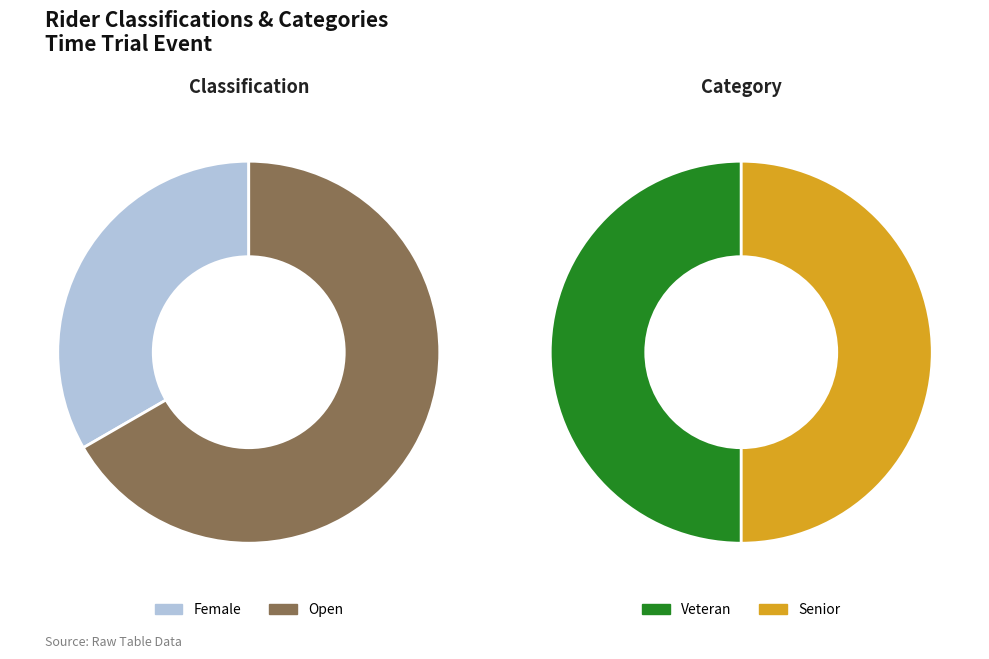

What is the largest slice in the pie chart?

Open